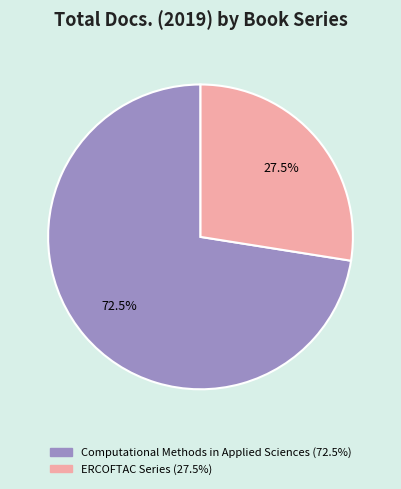

What is the ratio of the value at Computational Methods in Applied Sciences to the value at ERCOFTAC Series?

2.6